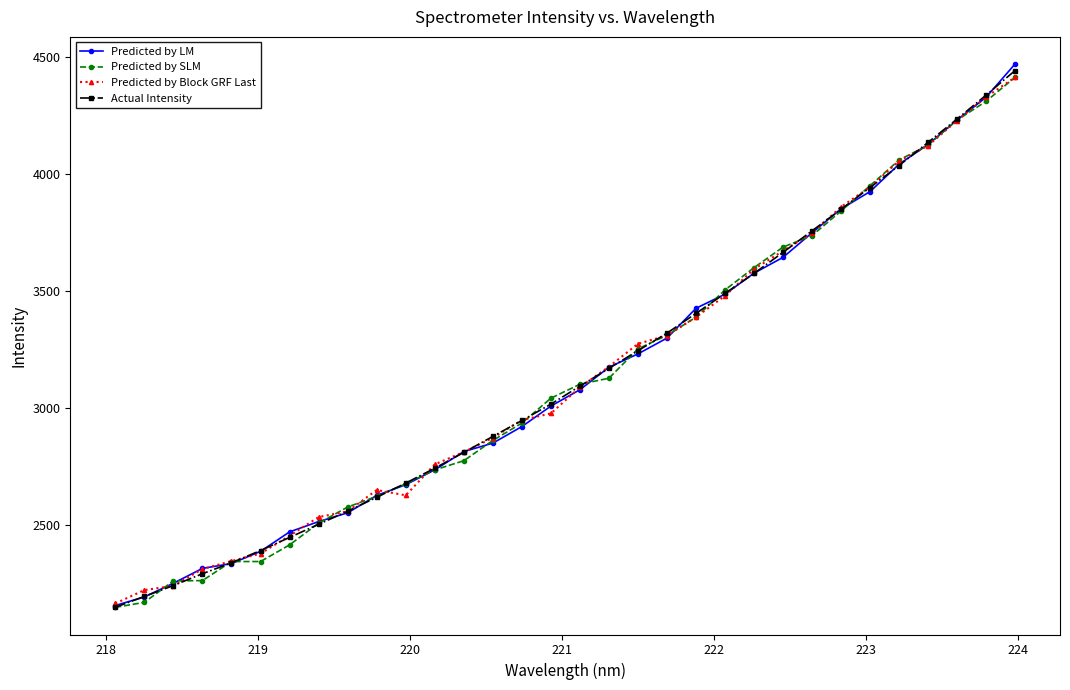

What is the sum of all Predicted by SLM values?

100313.1